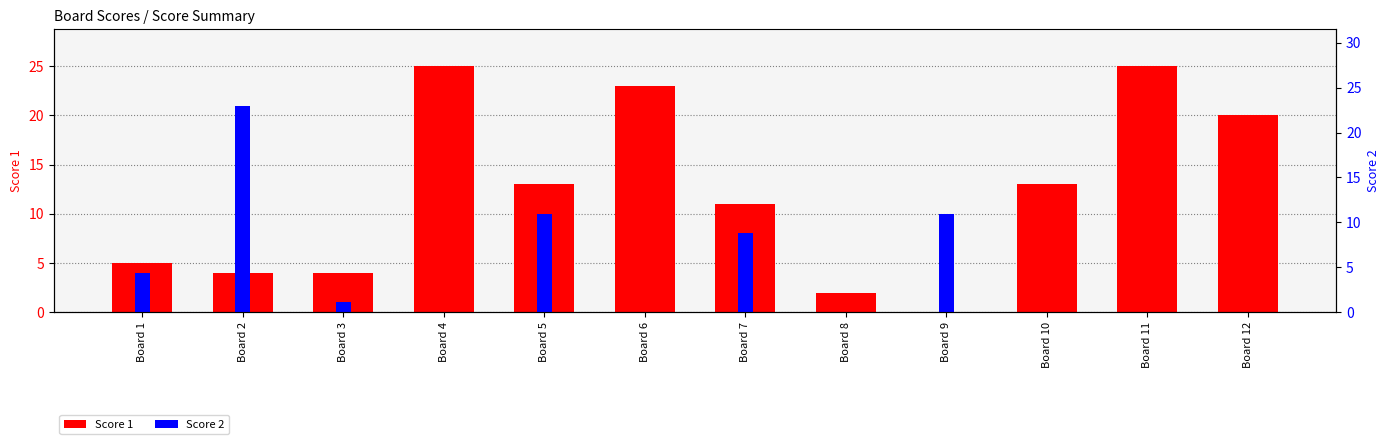

How many distinct data groups are displayed?

3